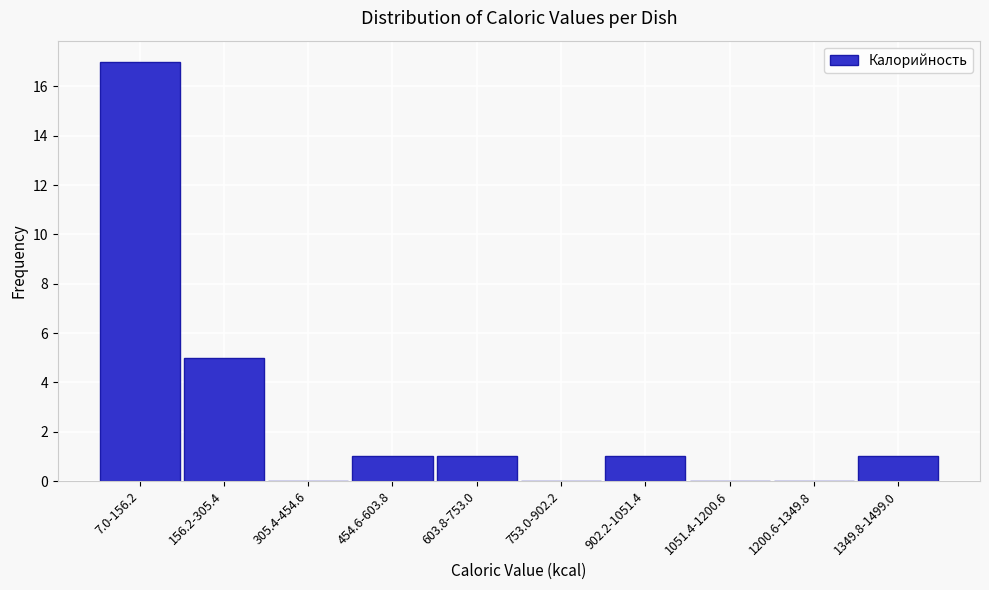

Reading left to right, what are all the values shown in this chart?

7.0-156.2=17	156.2-305.4=5	305.4-454.6=0	454.6-603.8=1	603.8-753.0=1	753.0-902.2=0	902.2-1051.4=1	1051.4-1200.6=0	1200.6-1349.8=0	1349.8-1499.0=1